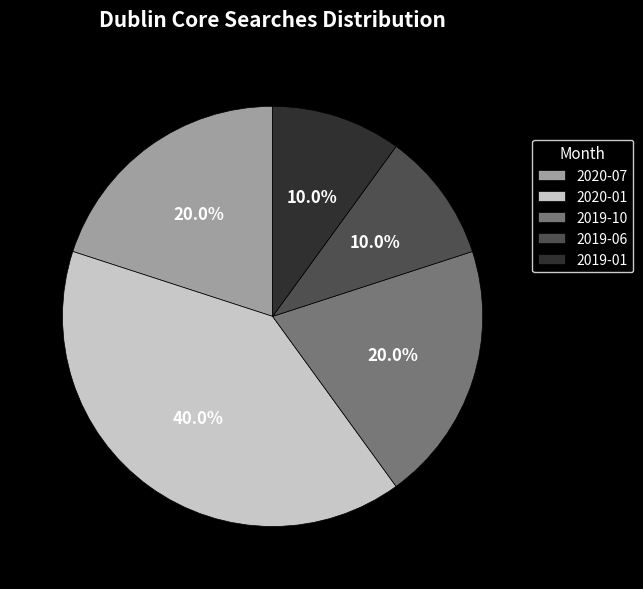

How much of the chart is everything except 2019-01?

90.0%